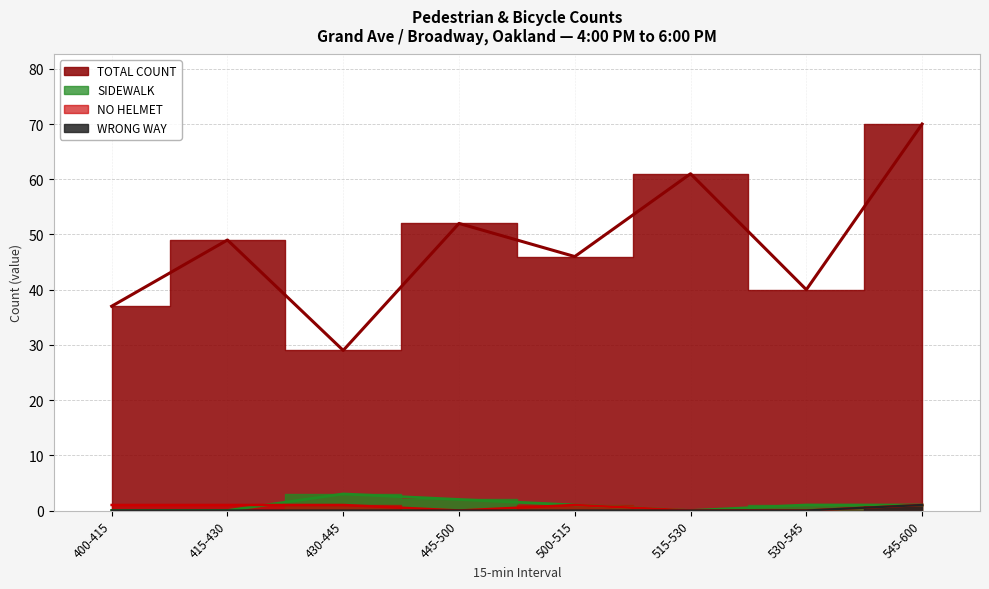

What is the label of the 7th point from the right?

415-430